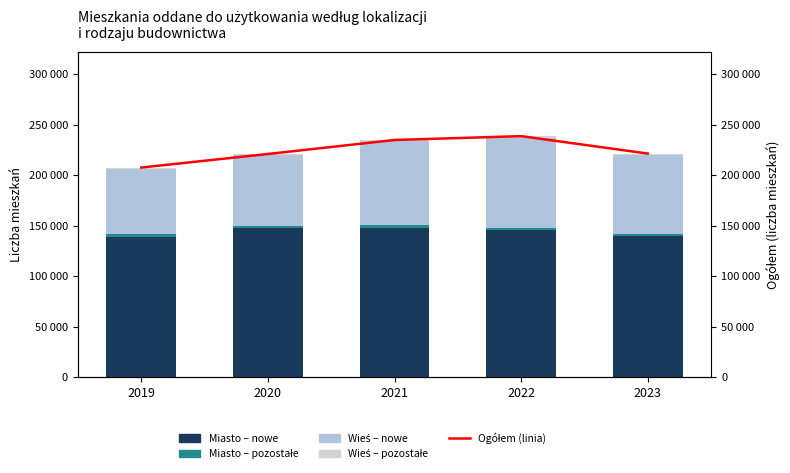

List the labels in order of Ogółem (linia) value, largest first.

2022, 2021, 2023, 2020, 2019